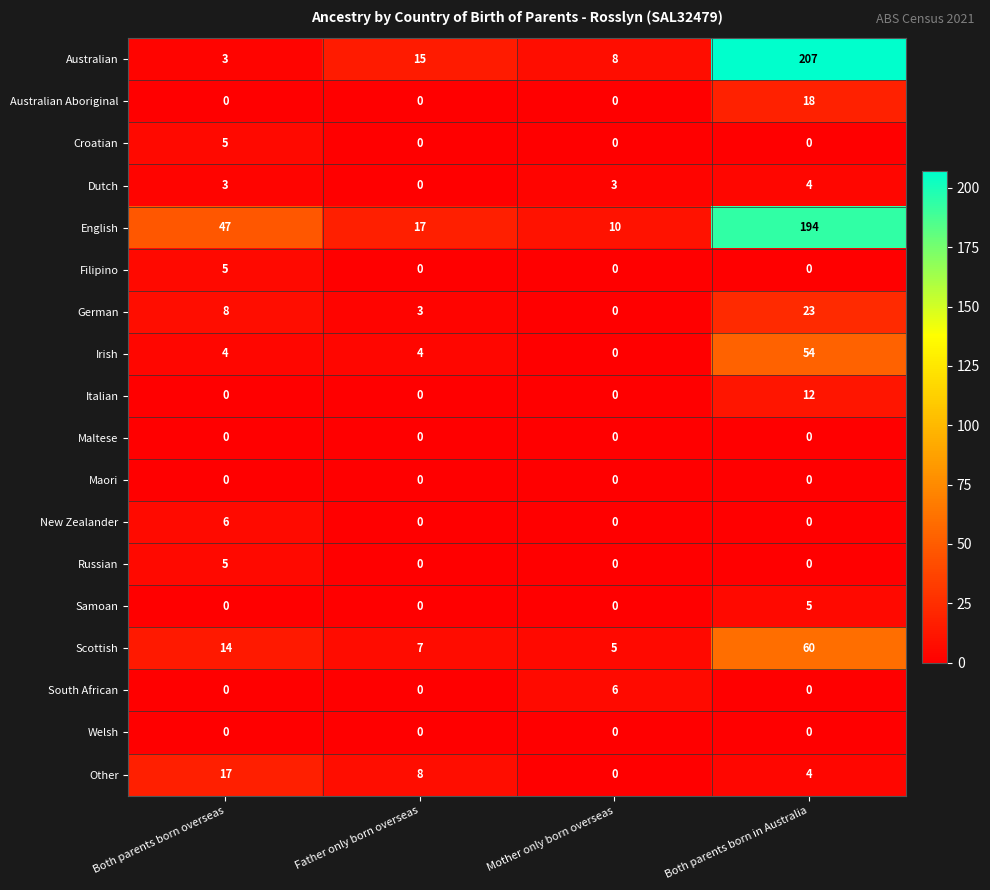

What is the difference between the maximum and minimum values in the Croatian series?

5